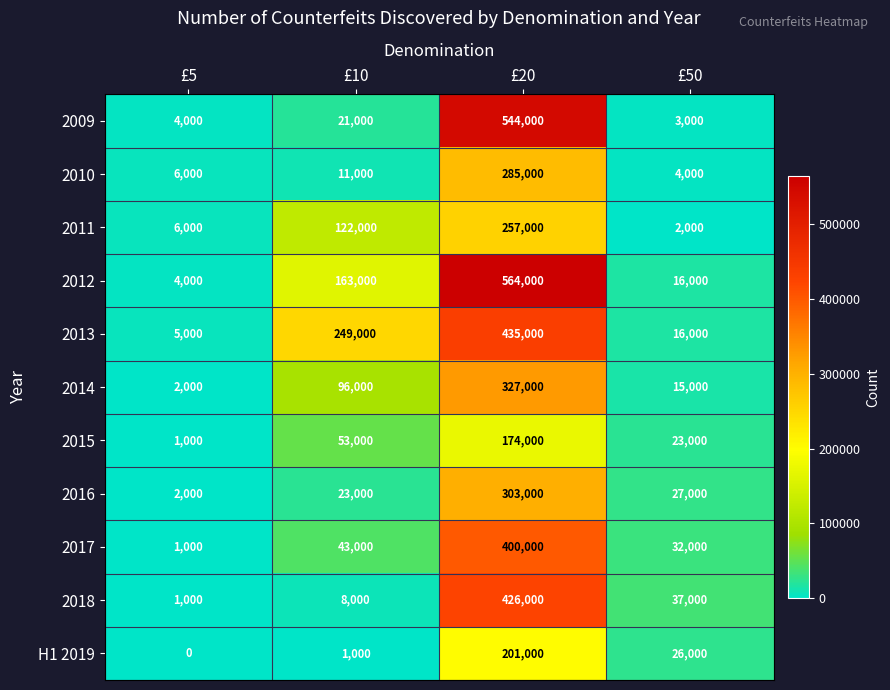

At which category is the sum across all series the highest?

£20